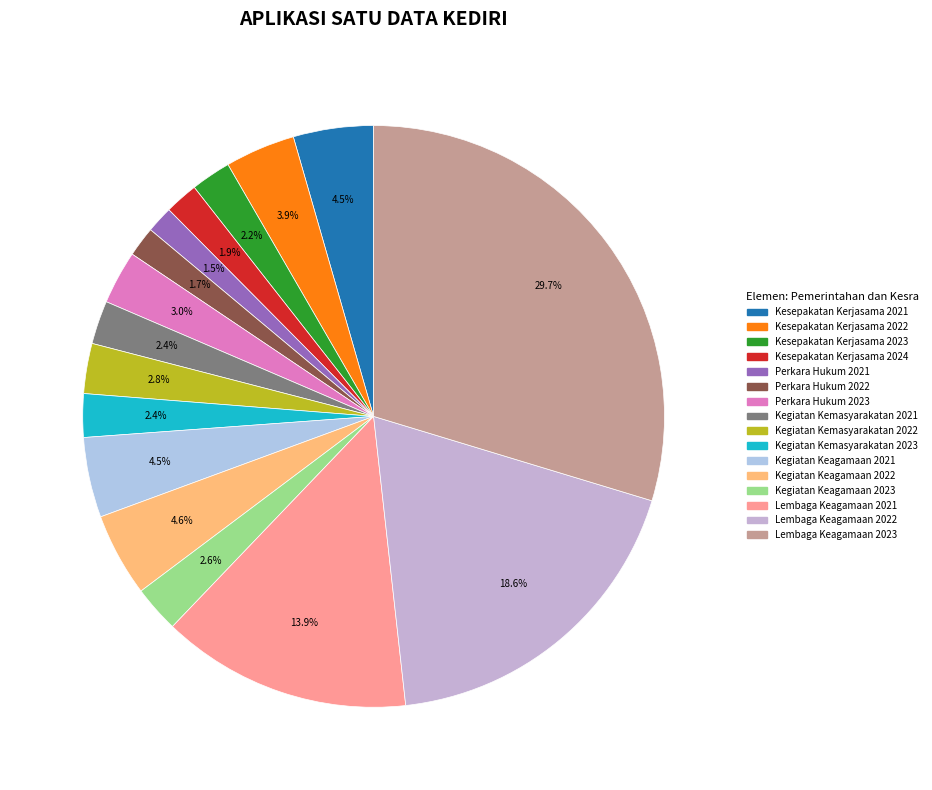

What is the total percentage of Lembaga Keagamaan 2021 and Kegiatan Kemasyarakatan 2023?

16.3%